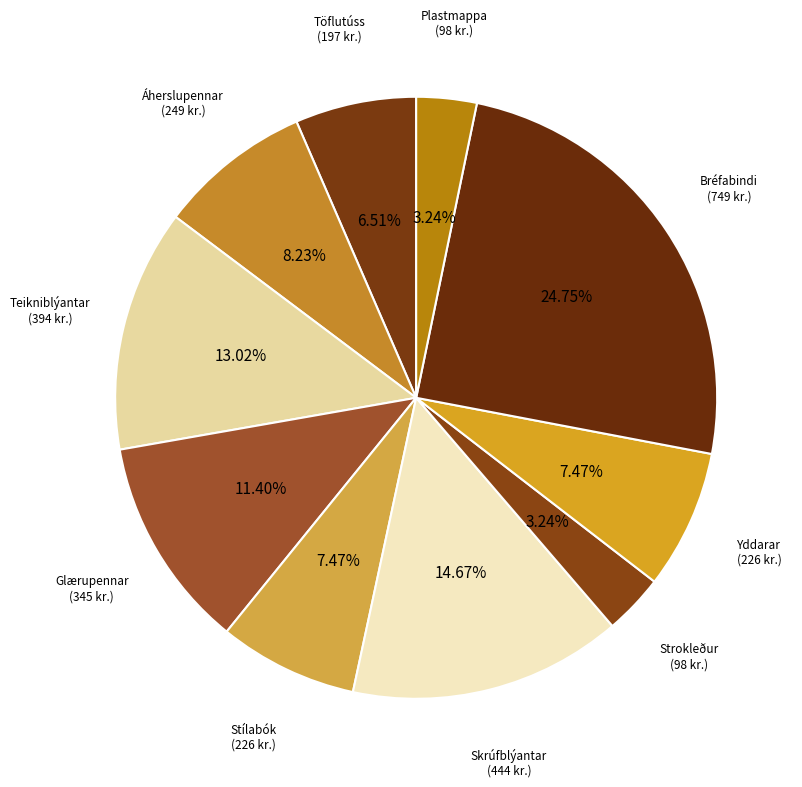

How many segments does this pie chart have?

10